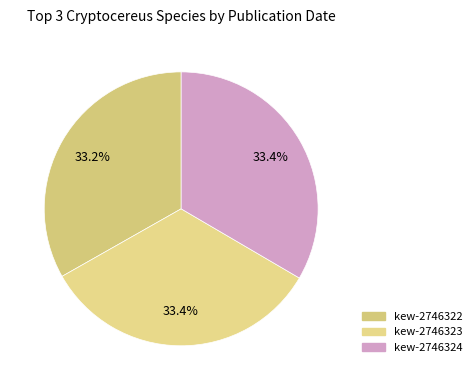

Approximately how many times larger is the value at kew-2746323 compared to kew-2746322?

1.0